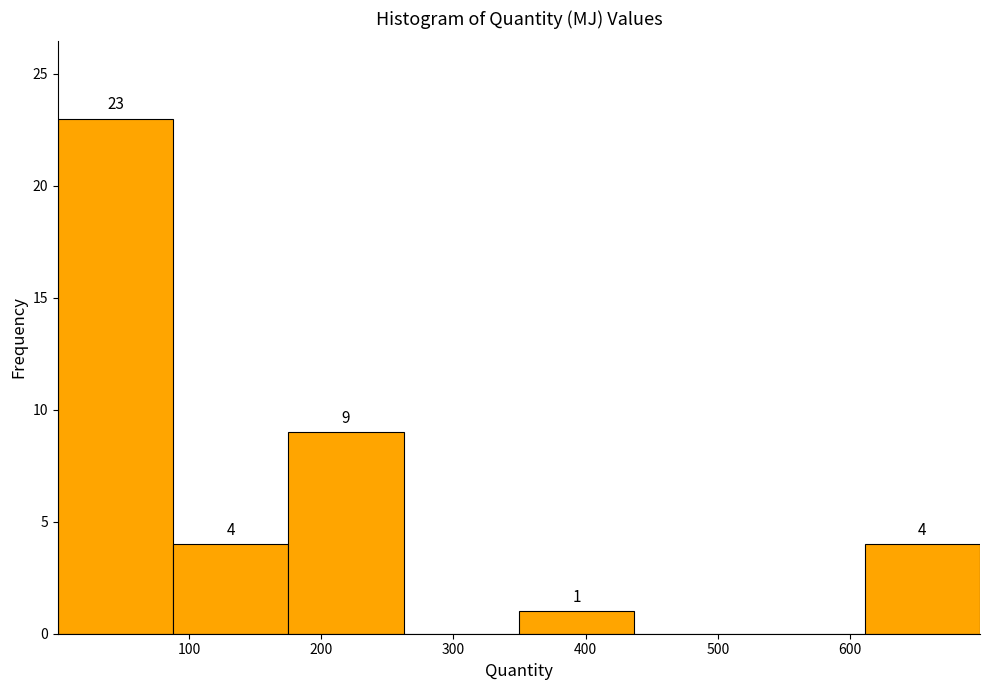

Over which range of the x-axis is the bar tallest?

0 to 90